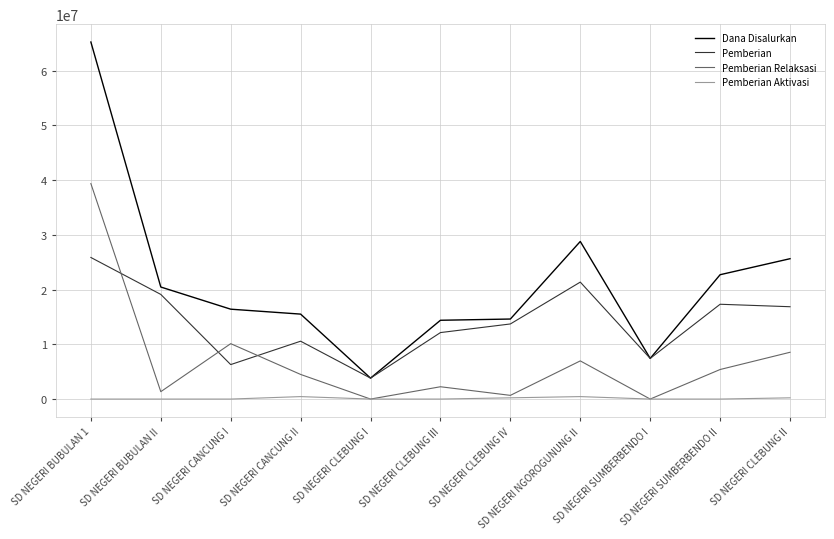

True or false: Pemberian and Pemberian Aktivasi cross at least once.

False